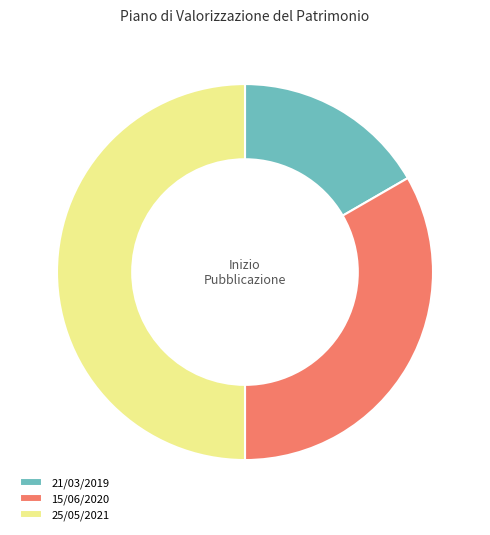

Rank the categories by value from lowest to highest.

21/03/2019, 15/06/2020, 25/05/2021